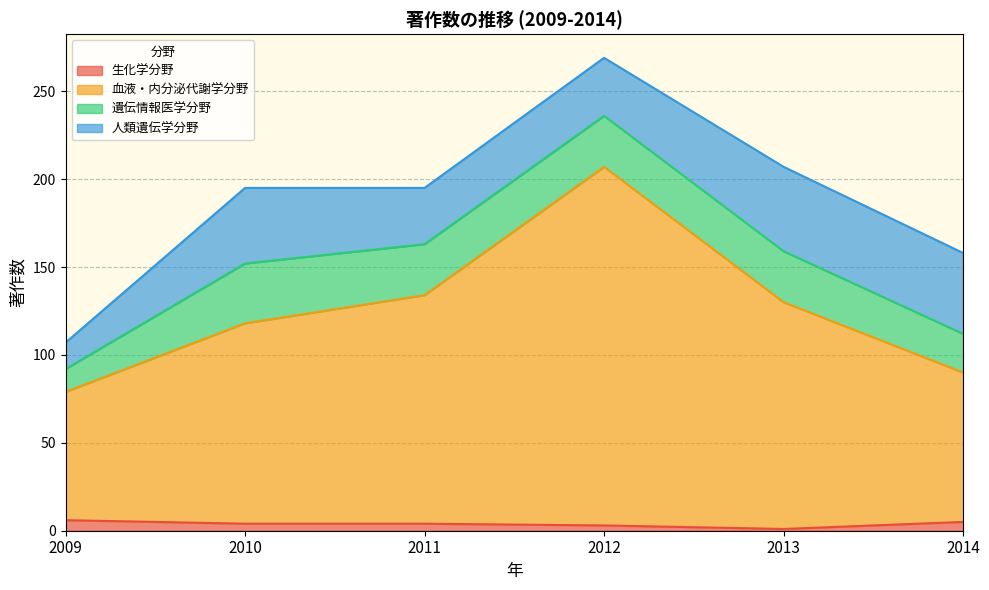

The value of 血液・内分泌代謝学分野 at 2009 is 27. True or false?

False